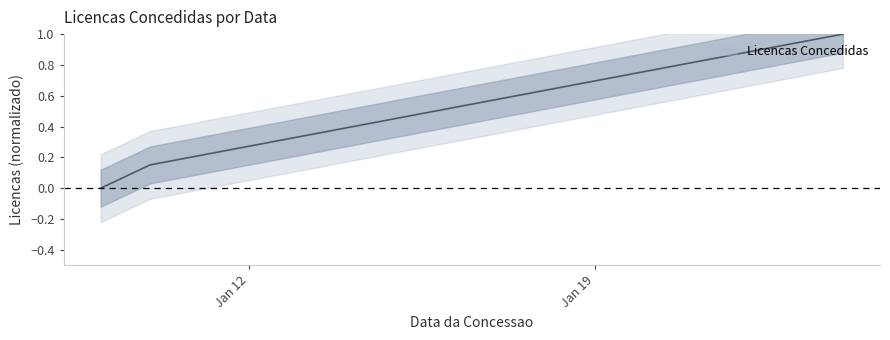

Which label corresponds to the smallest value in the chart?

2024-01-09